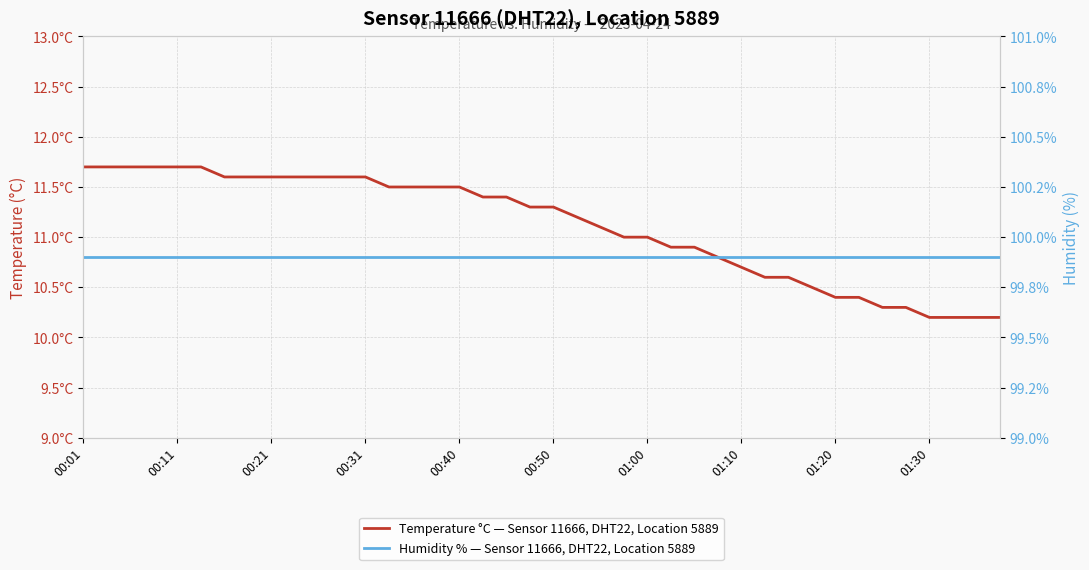

What is the maximum value shown in the chart?

99.9